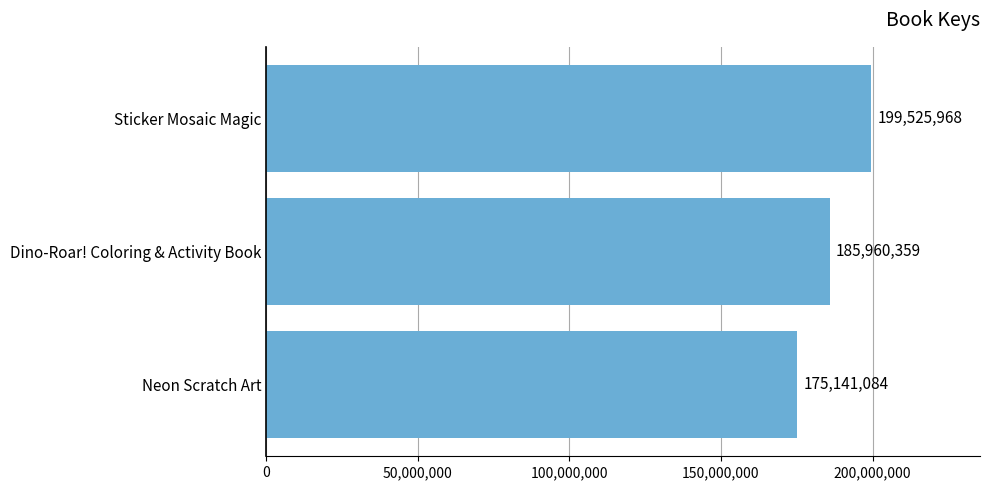

At which label is the value closest to 187333526?

Dino-Roar! Coloring & Activity Book